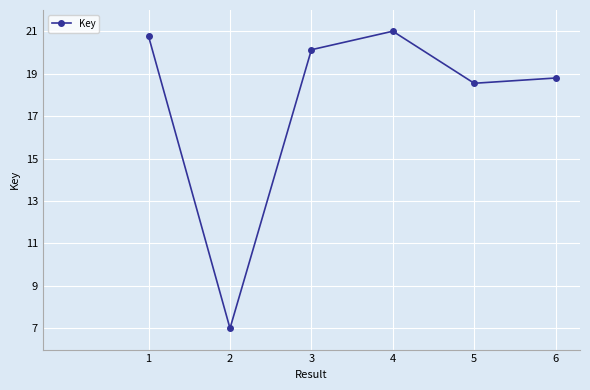

How many categories are shown in the chart?

6